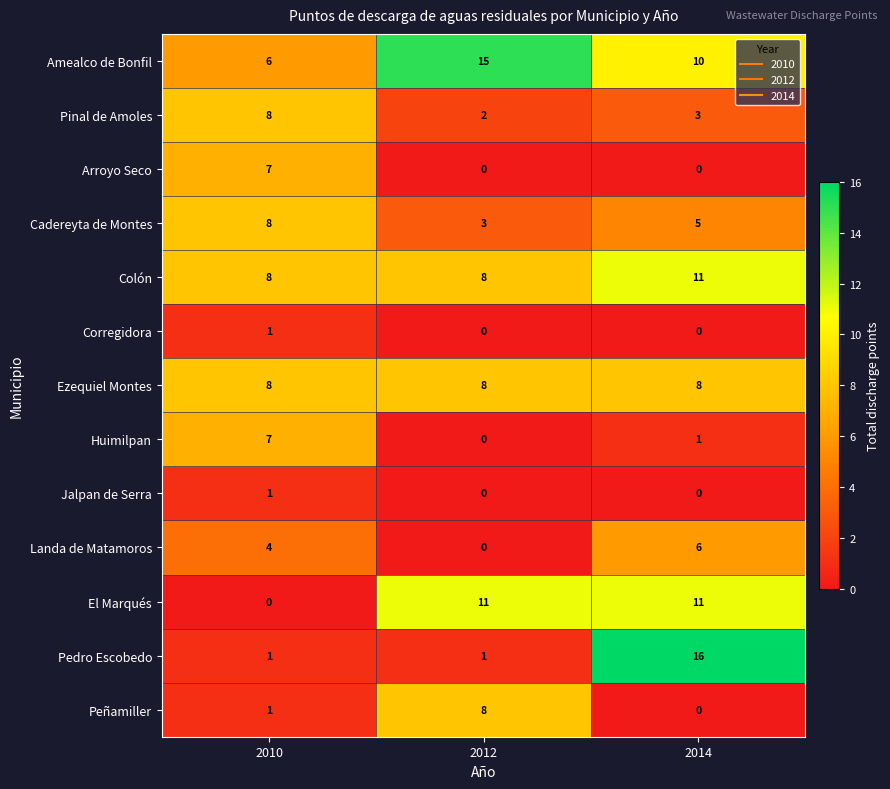

What is the difference between the Colón values at 2014 and 2010?

3